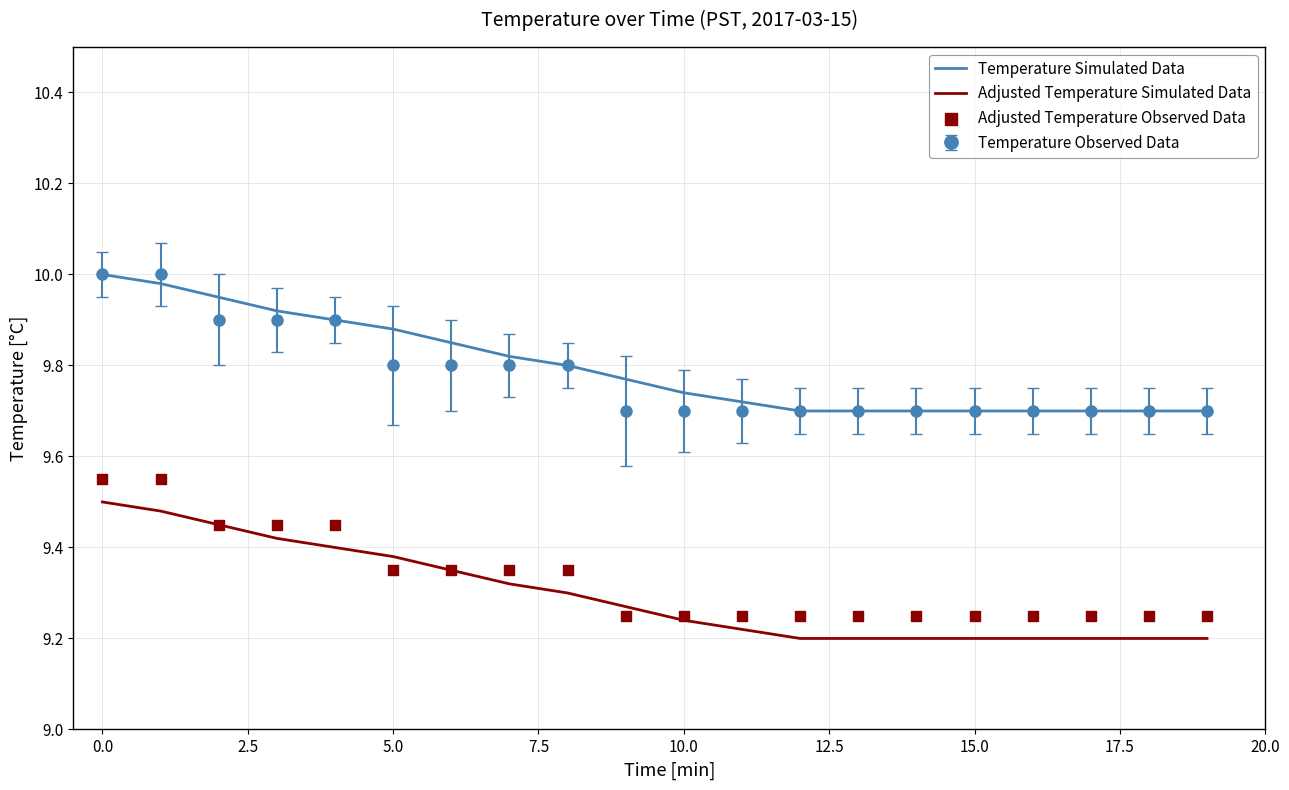

Which series reaches the maximum Y coordinate?

Temperature Simulated Data